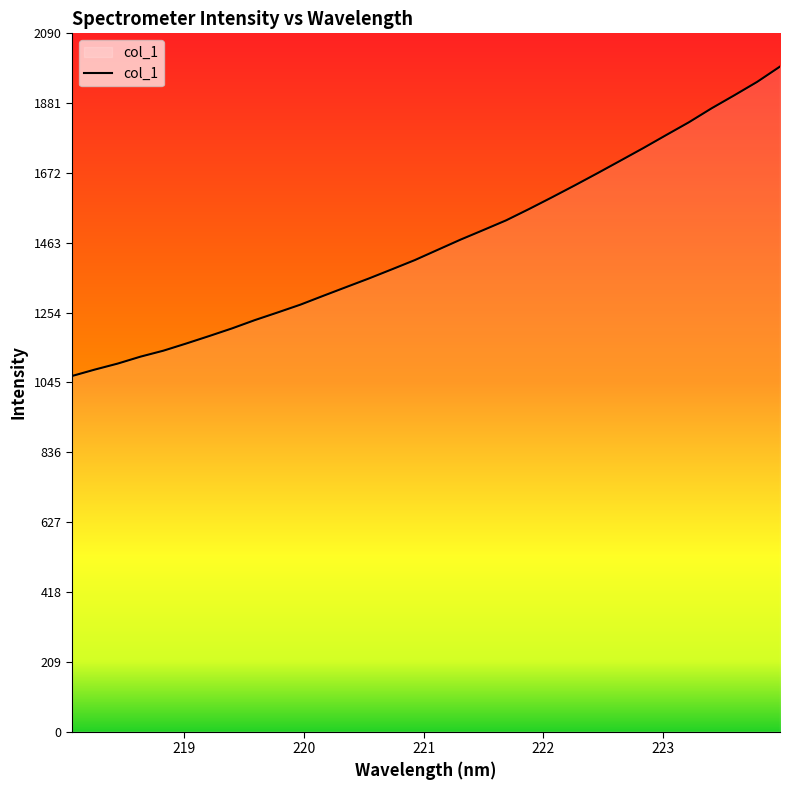

What is the minimum value shown in the chart?

1064.3